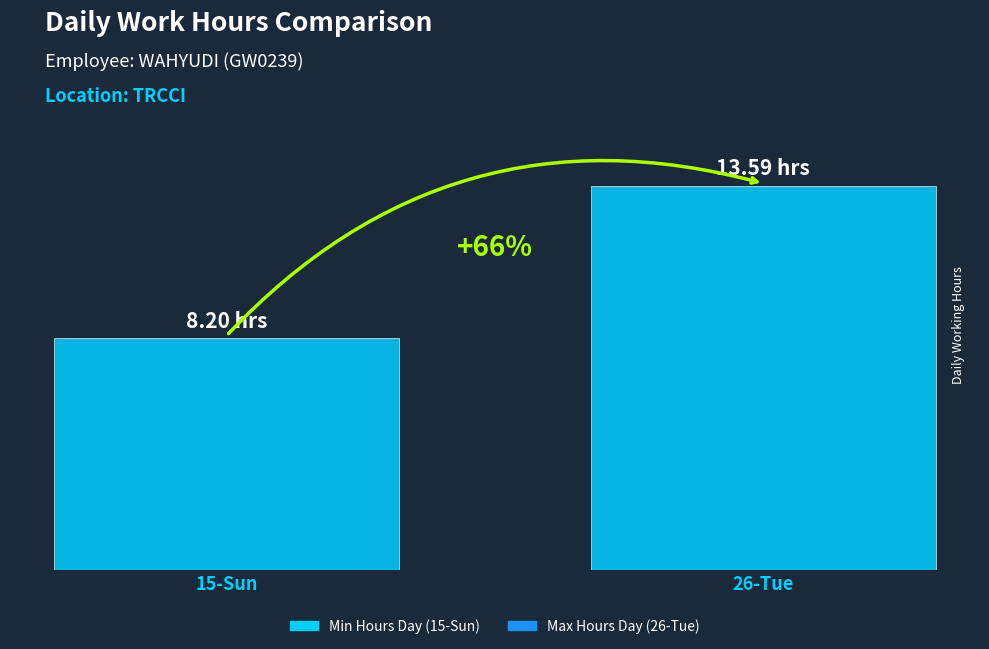

Does the chart contain stacked bars?

No